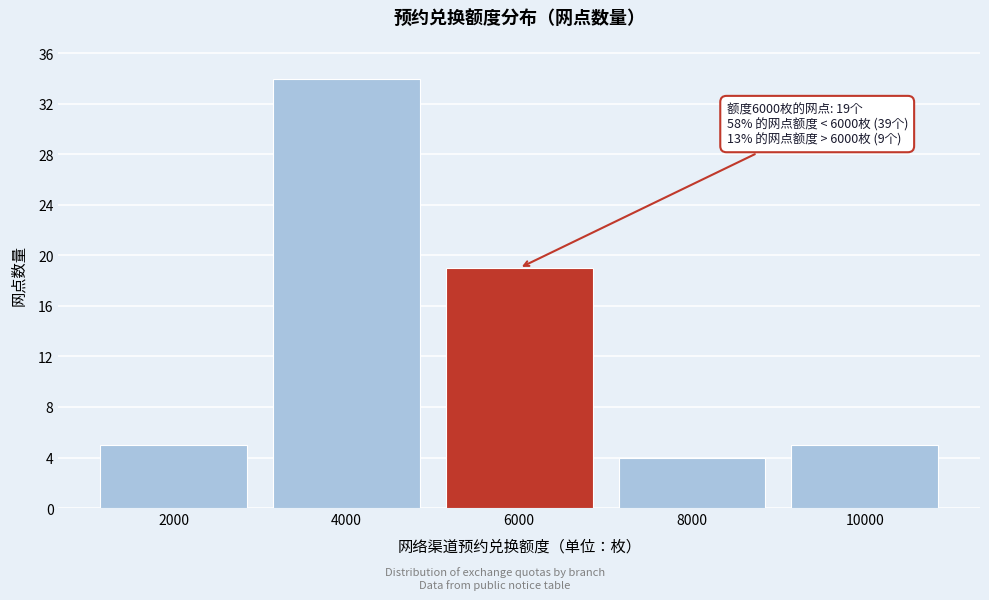

Reading left to right, extract all data points from this chart.

5	34	19	4	5